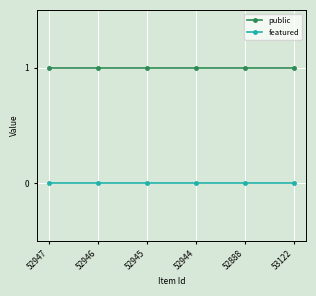

What is the difference between the highest and lowest values at 52888?

1